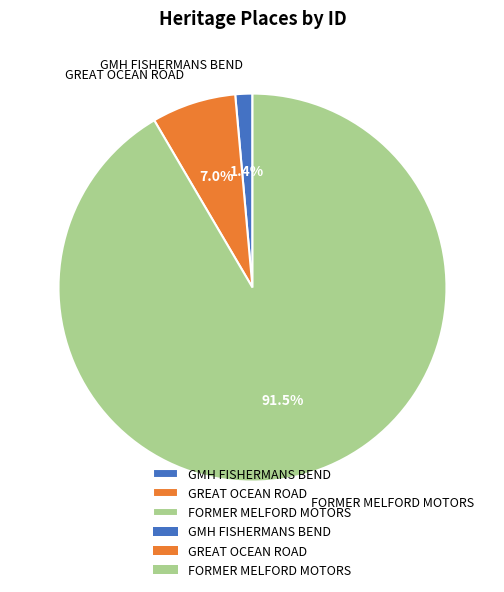

Which has a higher value, FORMER MELFORD MOTORS or GMH FISHERMANS BEND?

FORMER MELFORD MOTORS